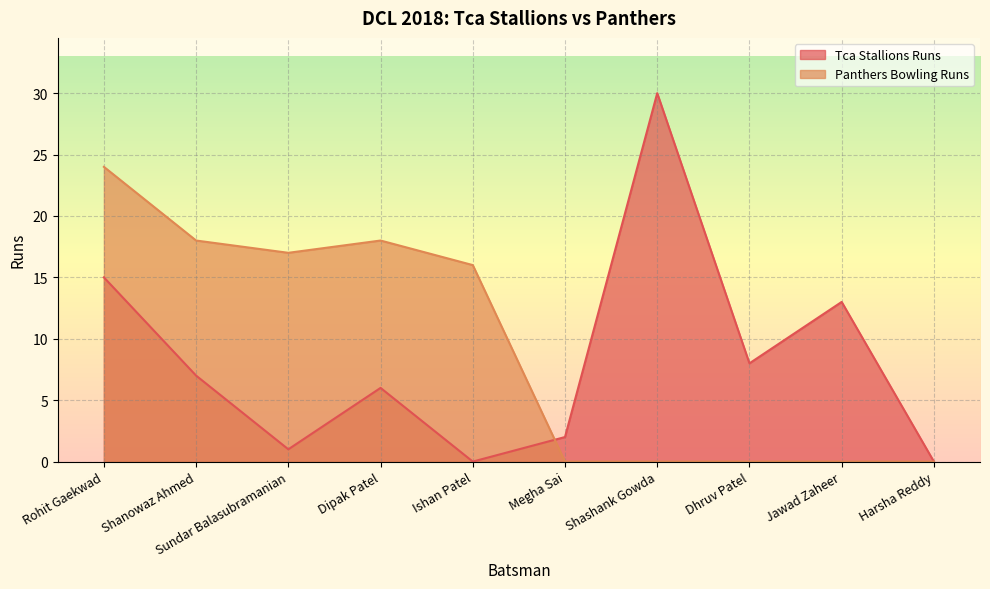

Count the number of data series in this chart.

2